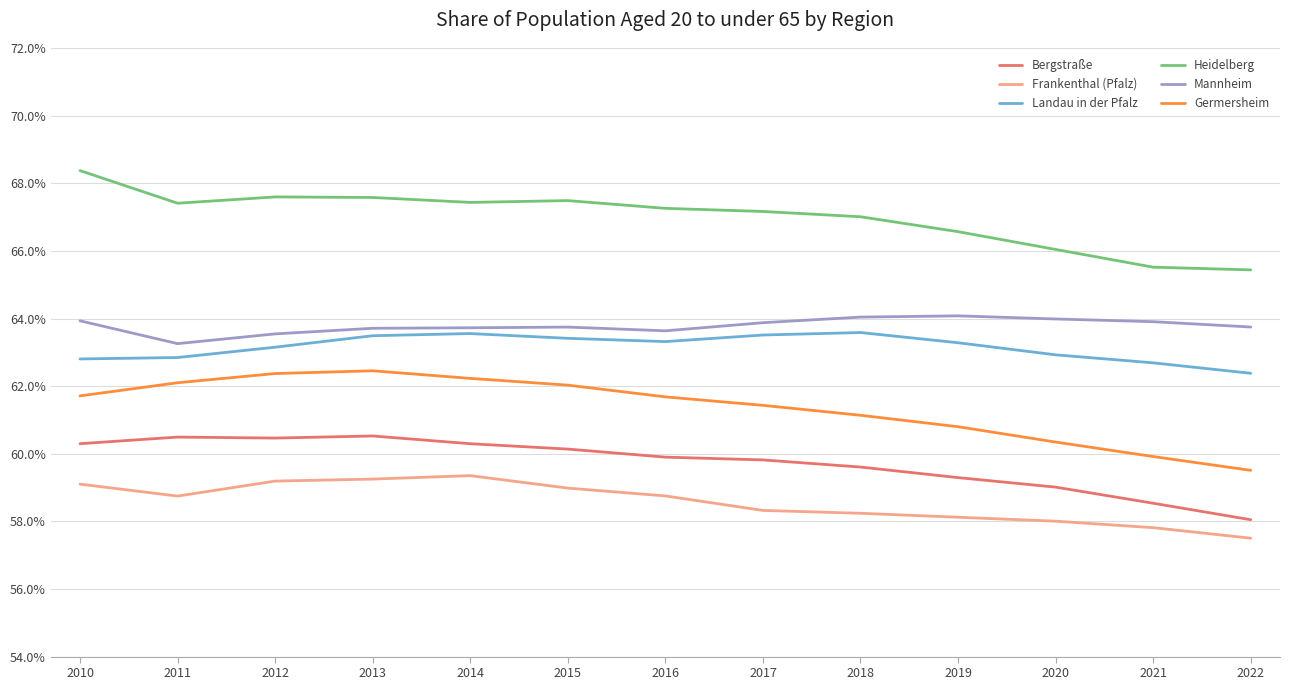

What is the spread (max minus min) of values at 2022?

7.9